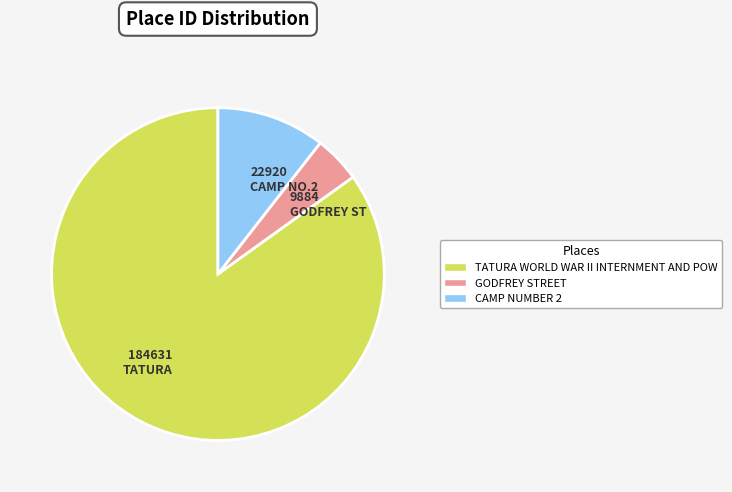

Which has a higher value, 9884 GODFREY ST or 22920 CAMP NO.2?

22920 CAMP NO.2